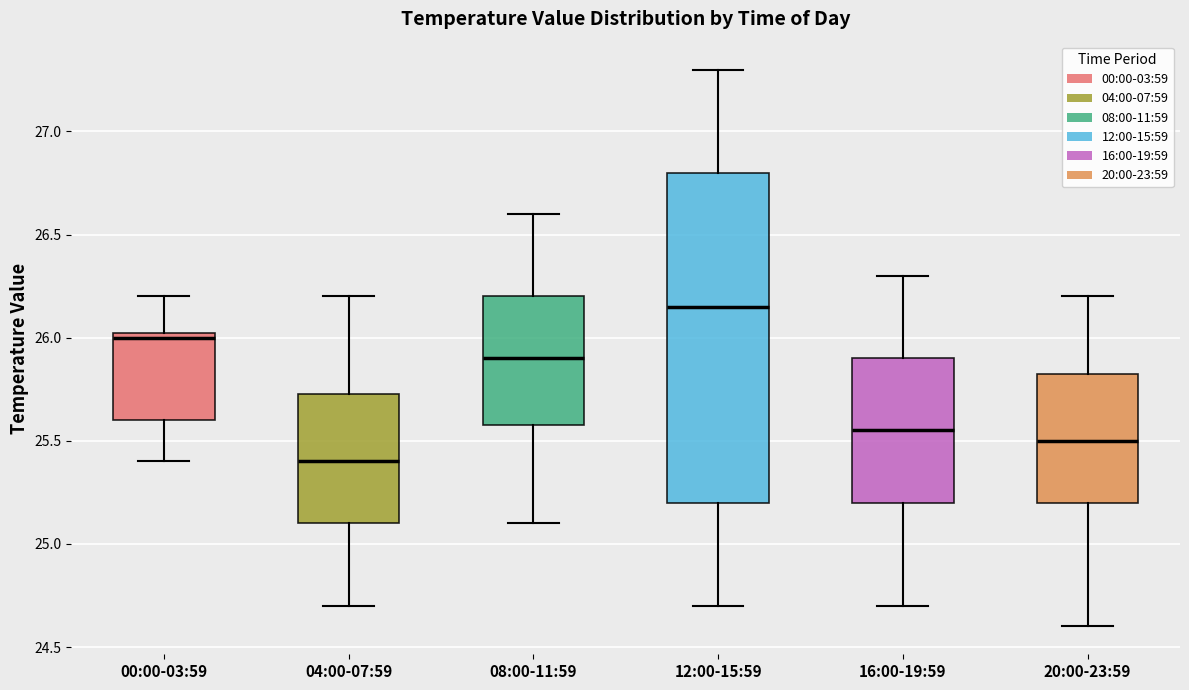

Reading left to right, transcribe this box plot: for each box, give where its median line is, the range the box spans, and where its two whiskers end, as read against the y-axis. The values are not printed on the chart, so give them approximately, as read against the axis.

00:00-03:59: median 26.00, box 25.60 to 26.05, whiskers 25.40 to 26.20
04:00-07:59: median 25.40, box 25.10 to 25.75, whiskers 24.70 to 26.20
08:00-11:59: median 25.90, box 25.60 to 26.20, whiskers 25.10 to 26.60
12:00-15:59: median 26.15, box 25.20 to 26.80, whiskers 24.70 to 27.30
16:00-19:59: median 25.55, box 25.20 to 25.90, whiskers 24.70 to 26.30
20:00-23:59: median 25.50, box 25.20 to 25.85, whiskers 24.60 to 26.20